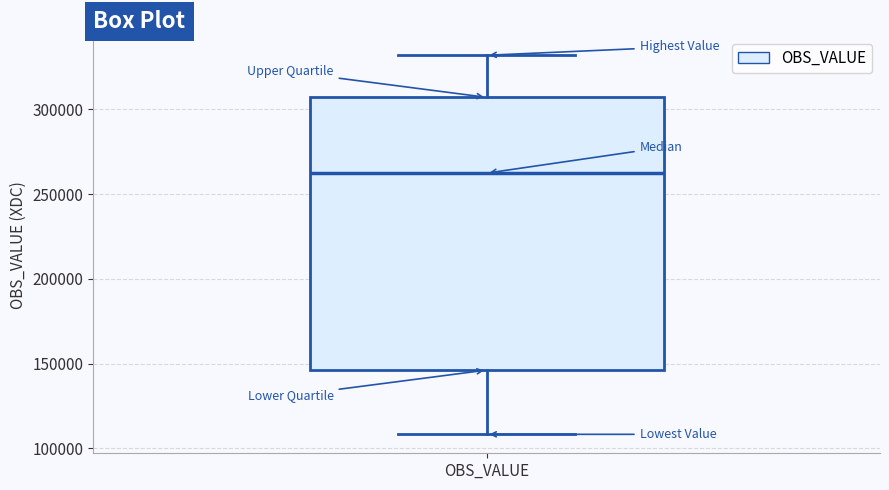

Read this box plot against the y-axis: the position of the median line, the range covered by the box, and the ends of both whiskers. The values are not printed on the chart, so give them approximately, as read against the axis.

median 260000, box 145000 to 305000, whiskers 110000 to 330000